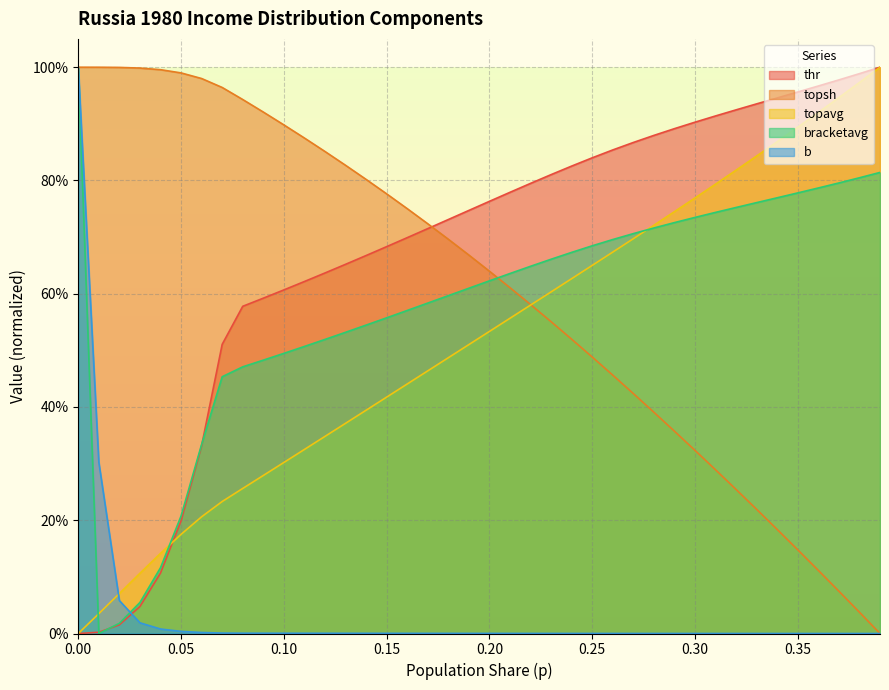

What is the value of the thr point at the 37th from the left?

1.0